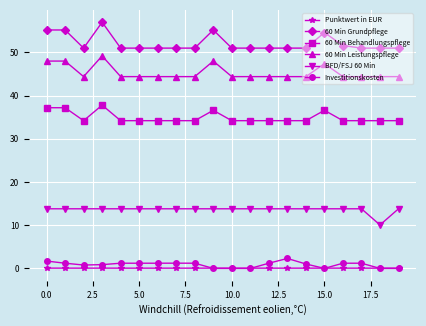

What is the minimum value for BFD/FSJ 60 Min?

10.1